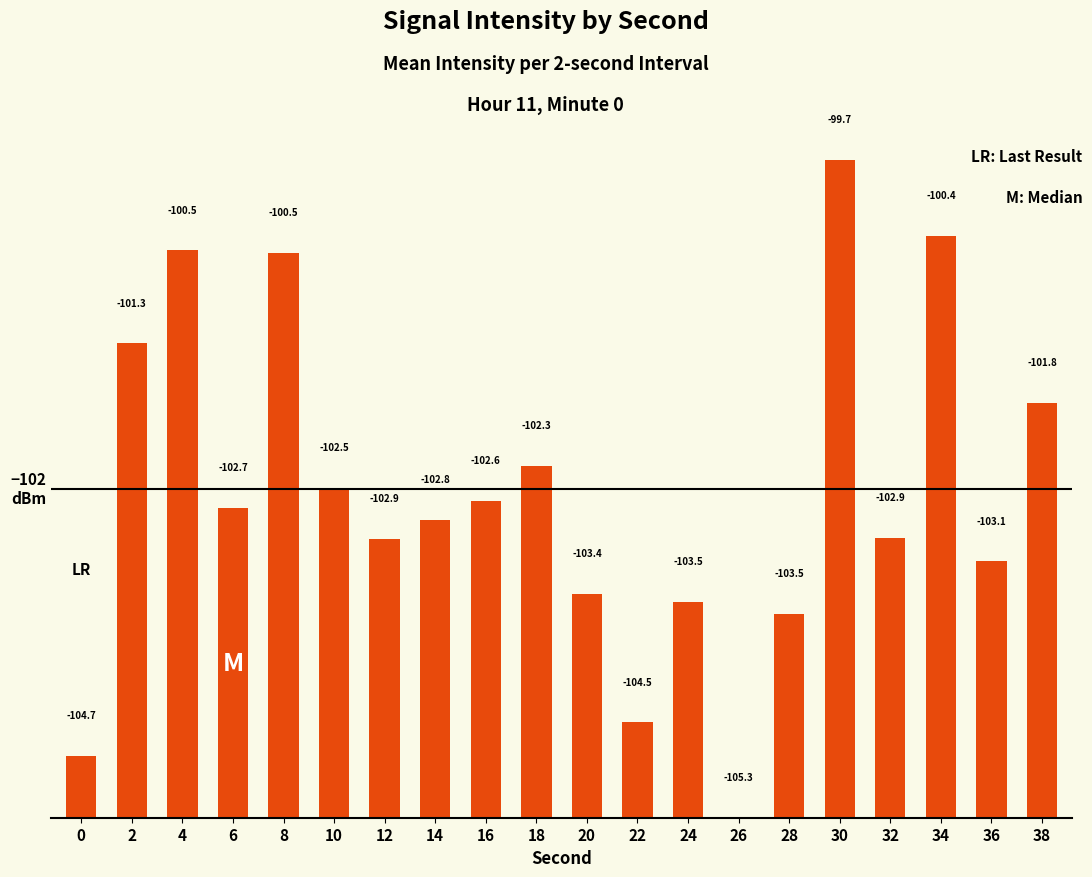

Which label corresponds to the smallest value in the chart?

26